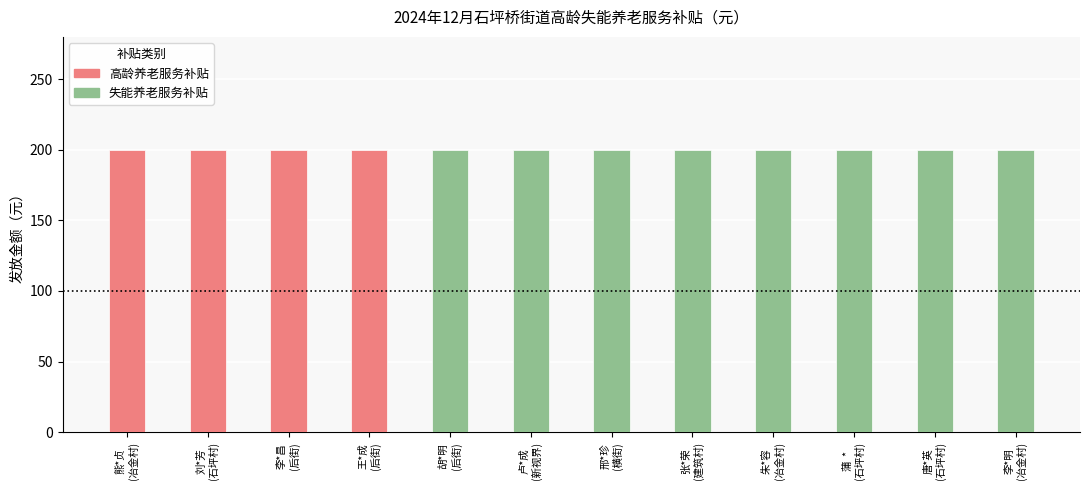

Reading left to right, list all the values displayed in this chart.

高龄养老服务补贴: 200	200	200	200	0	0	0	0	0	0	0	0
失能养老服务补贴: 0	0	0	0	200	200	200	200	200	200	200	200